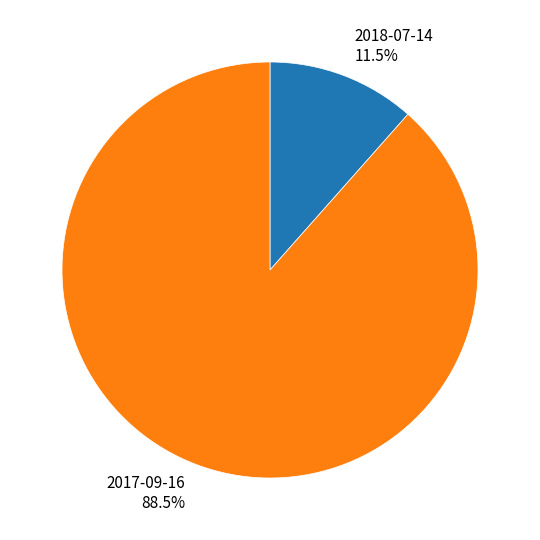

Between 2018-07-14 and 2017-09-16, which is larger?

2017-09-16